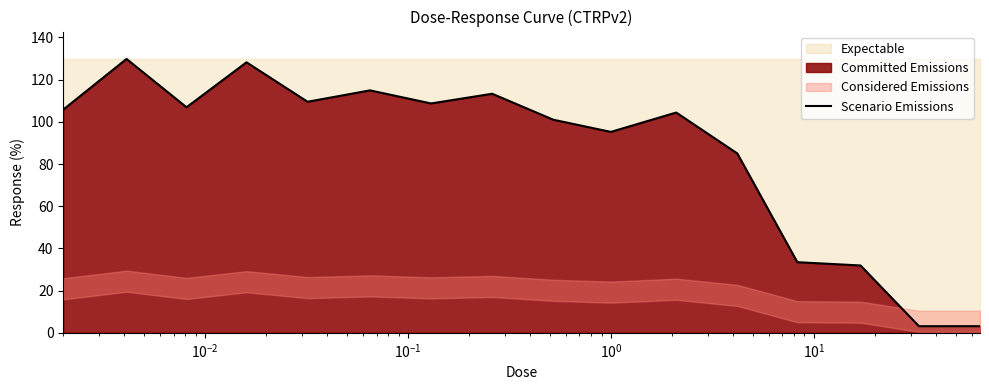

How many values exceed 105?

8